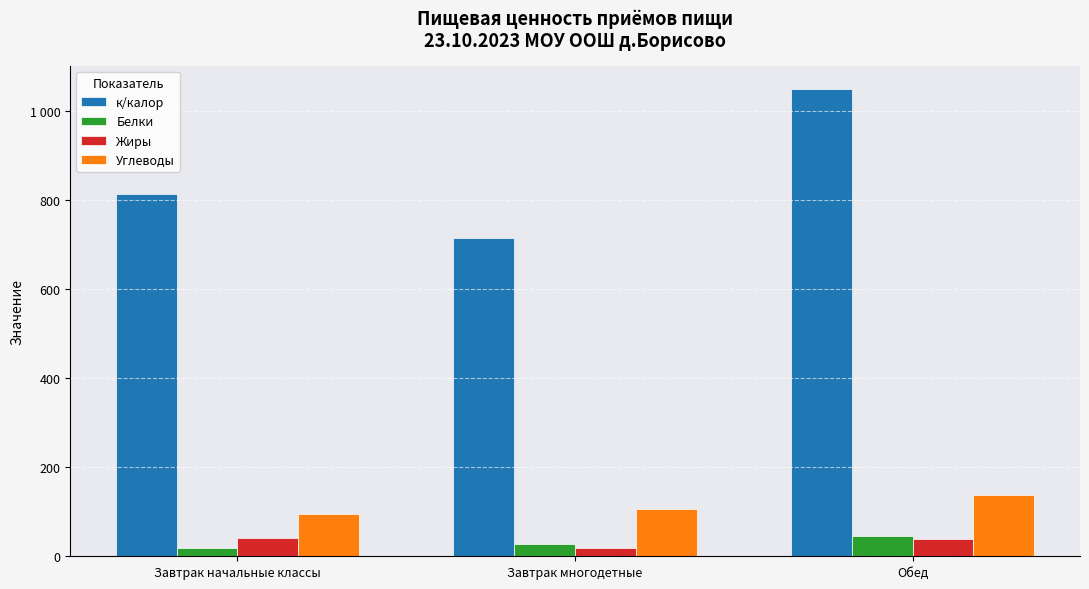

Read the Жиры value at Завтрак начальные классы.

41